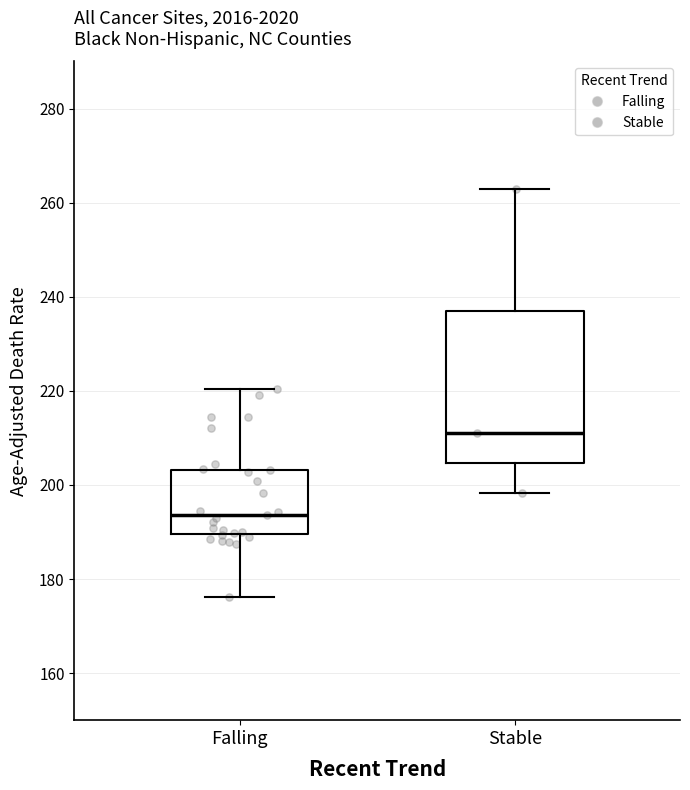

Reading left to right, read every box against the y-axis: the position of its median line, the range the box covers, and the ends of its whiskers. The values are not printed on the chart, so give them approximately, as read against the axis.

Falling: median 194, box 190 to 204, whiskers 176 to 220
Stable: median 212, box 204 to 238, whiskers 198 to 264